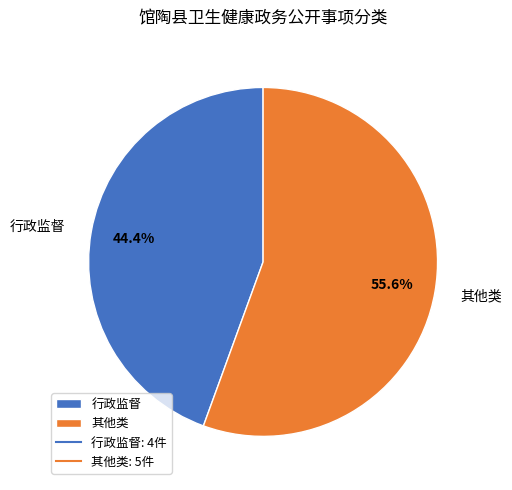

How many segments does this pie chart have?

2